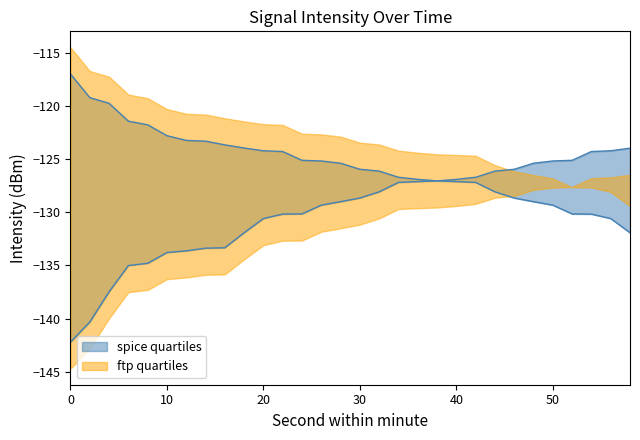

Is it true that intensity_max equals -126.1 at 32?

True